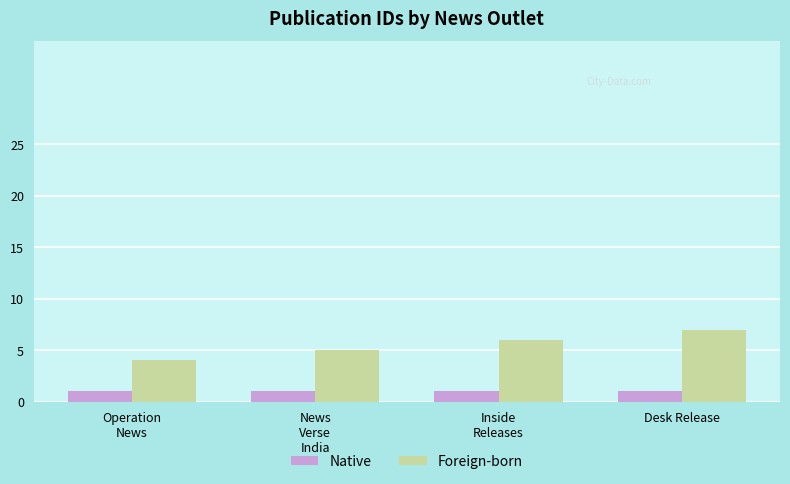

Which series has the largest total across all categories?

Foreign-born